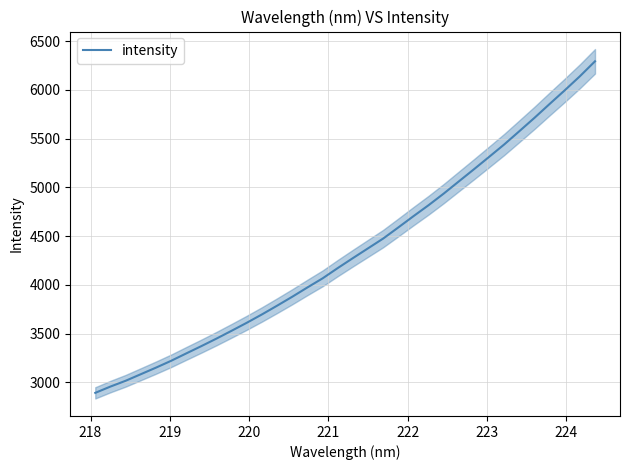

Is this an area chart (filled region under the line)?

No